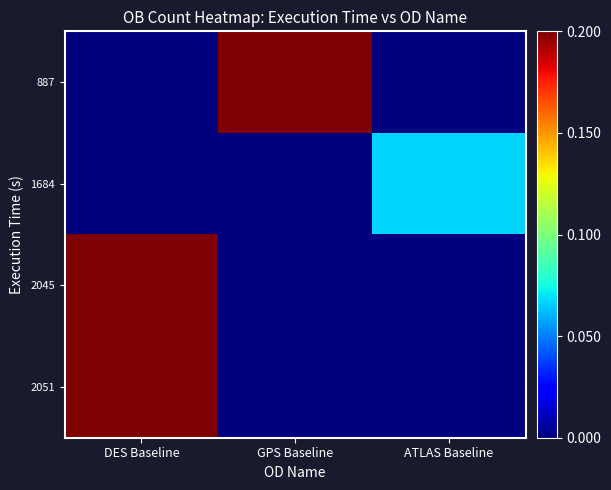

At DES Baseline, list the series in order from smallest to largest.

887, 1684, 2045, 2051